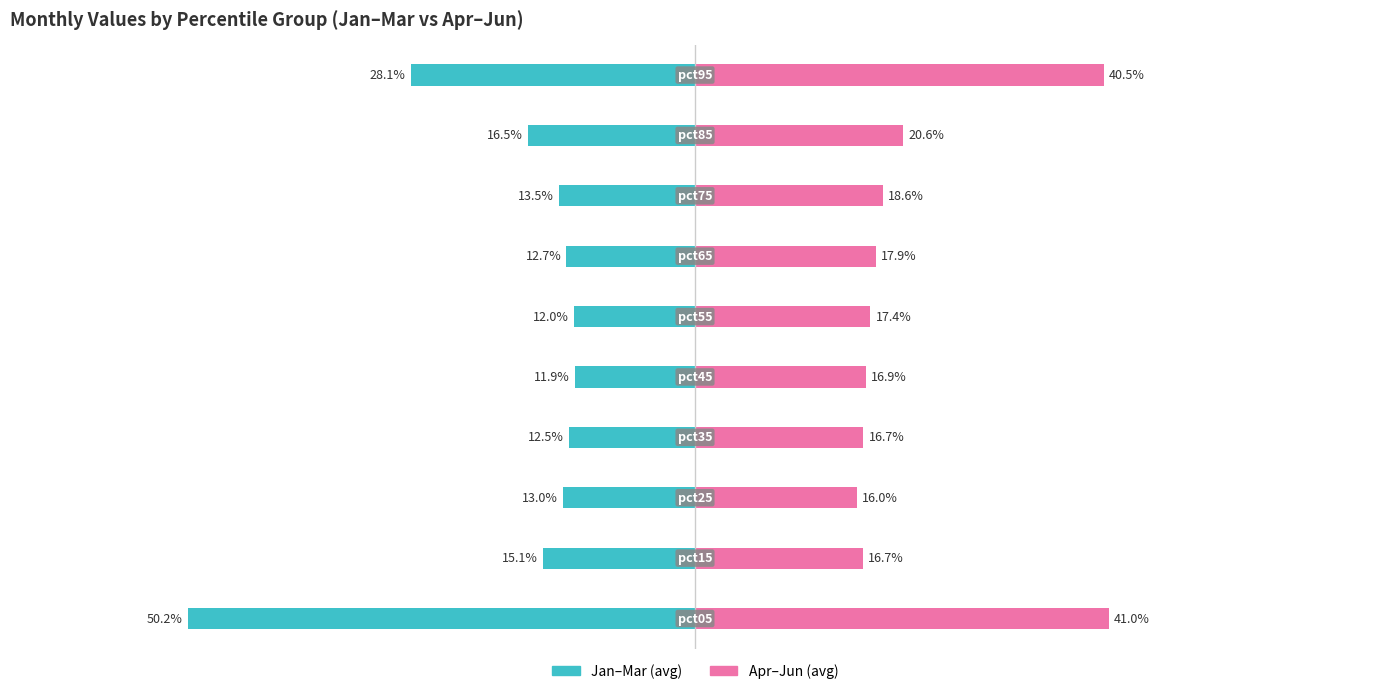

Count the Apr–Jun (avg) values in the range 0 to 1.

10